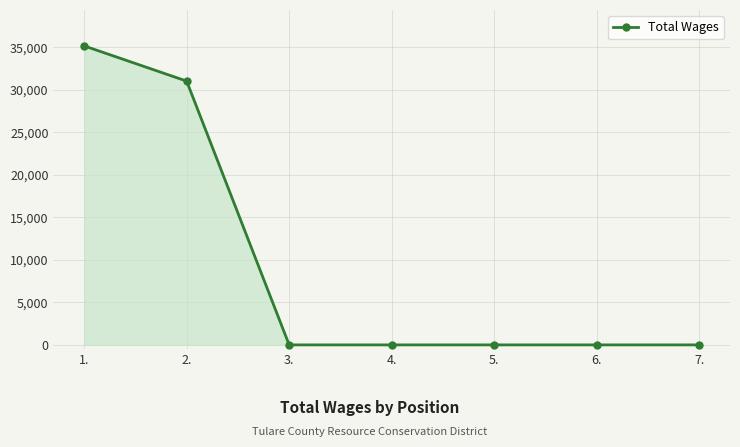

What is the greatest value displayed?

35185